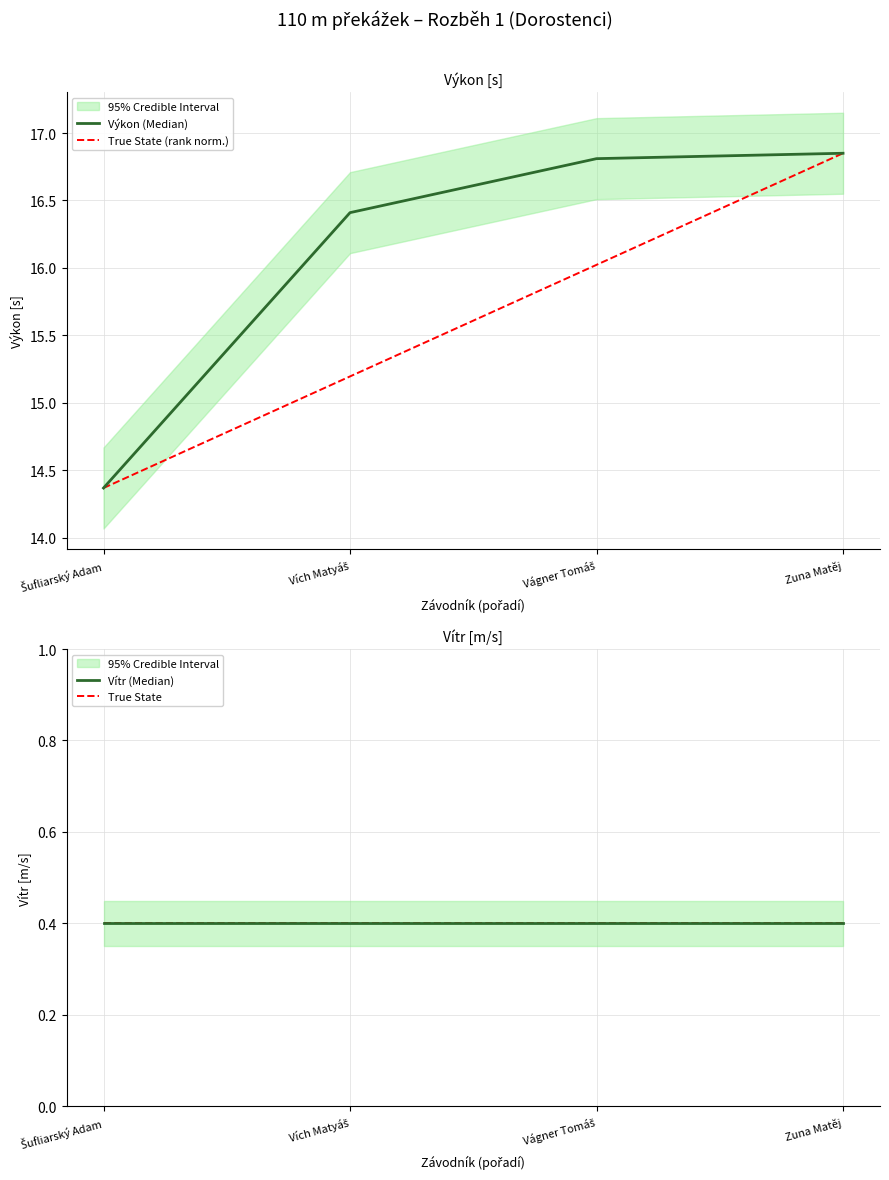

What is the minimum value for True State (rank norm.)?

14.4